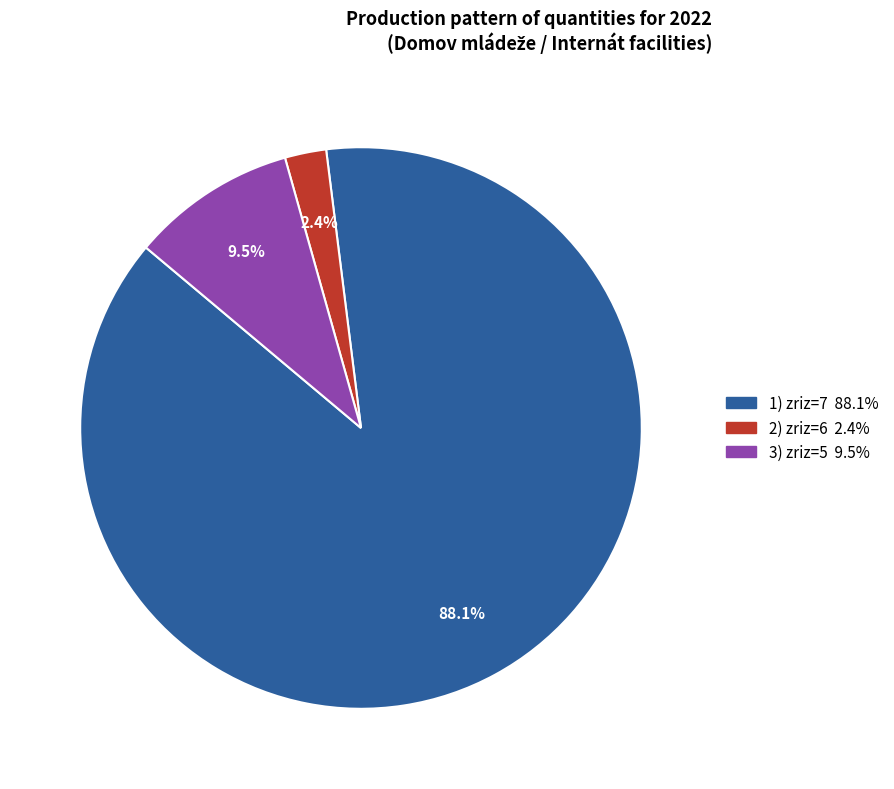

Is there any slice that represents more than half of the pie?

Yes